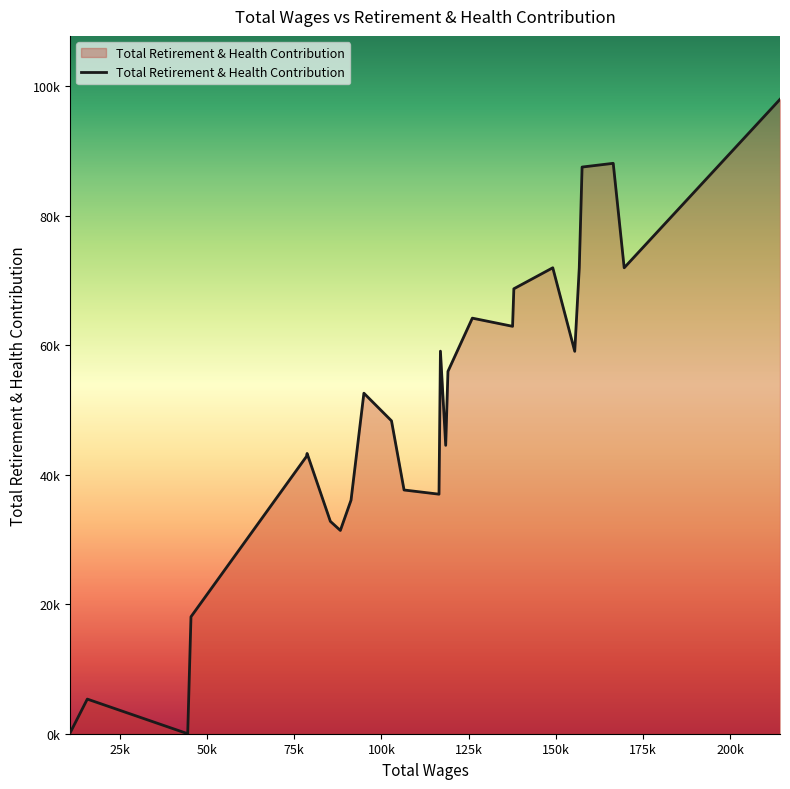

Does the chart have visible grid lines?

No